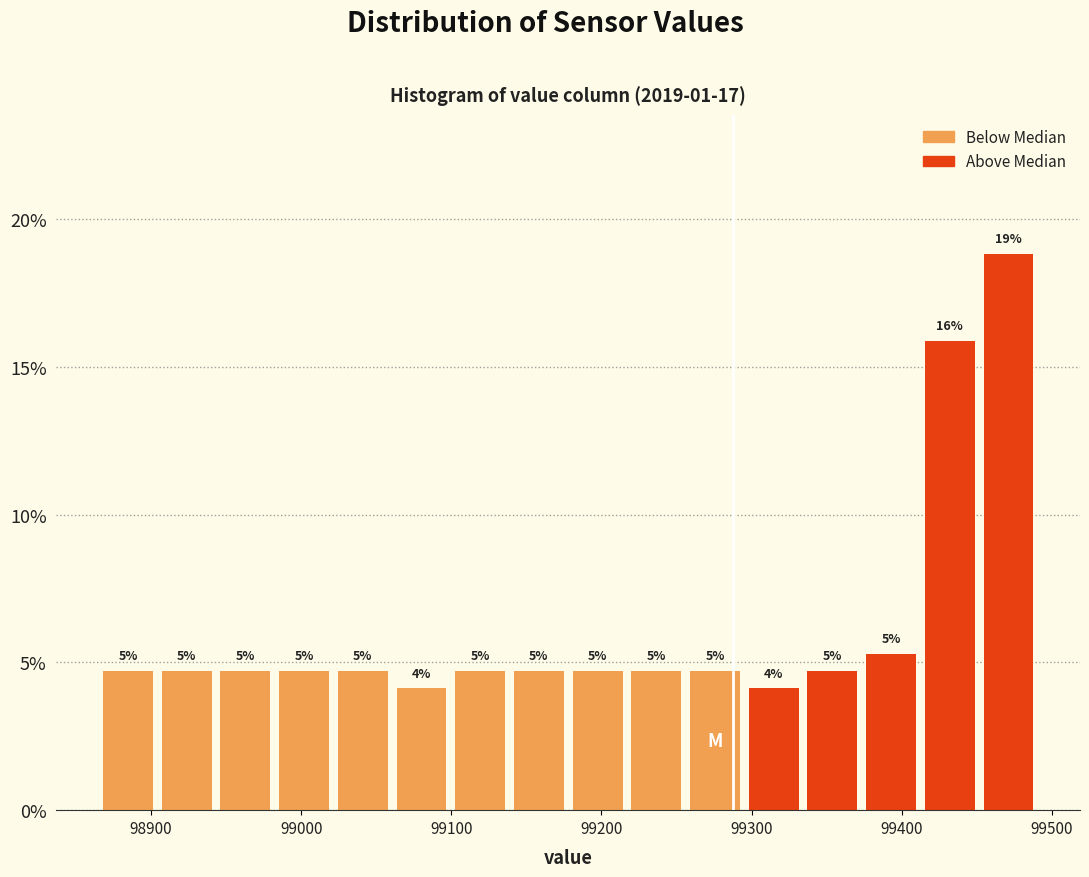

Around what value on the x-axis is the tallest bar? Give the approximate position of its centre, as read against the axis.

99470